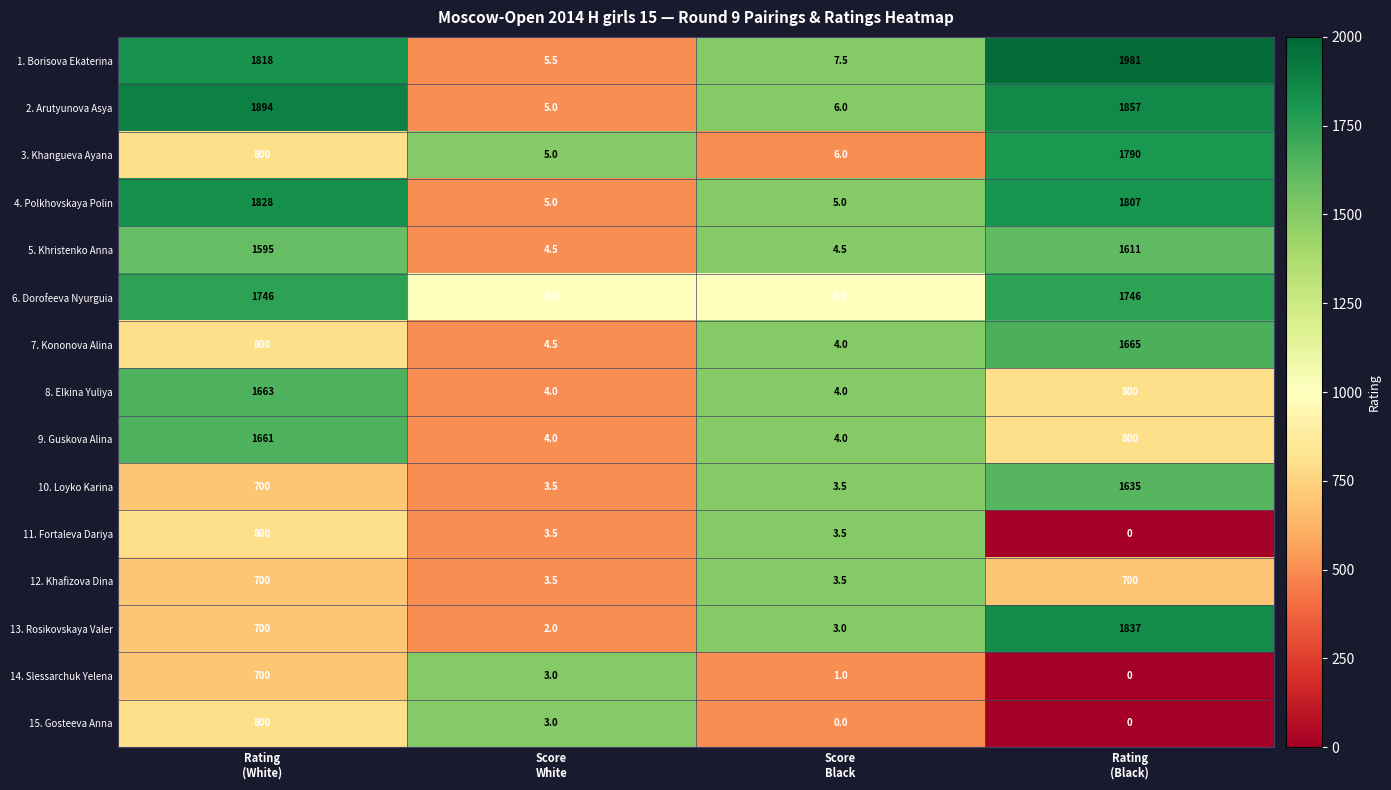

How many 9. Guskova Alina values are between 4 and 1661?

4